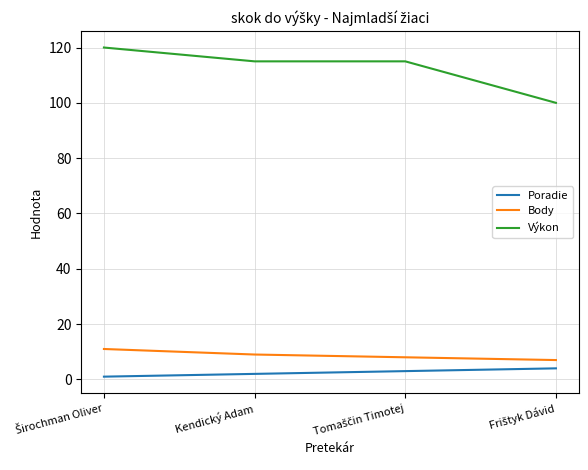

Which series has the widest spread of values?

Výkon